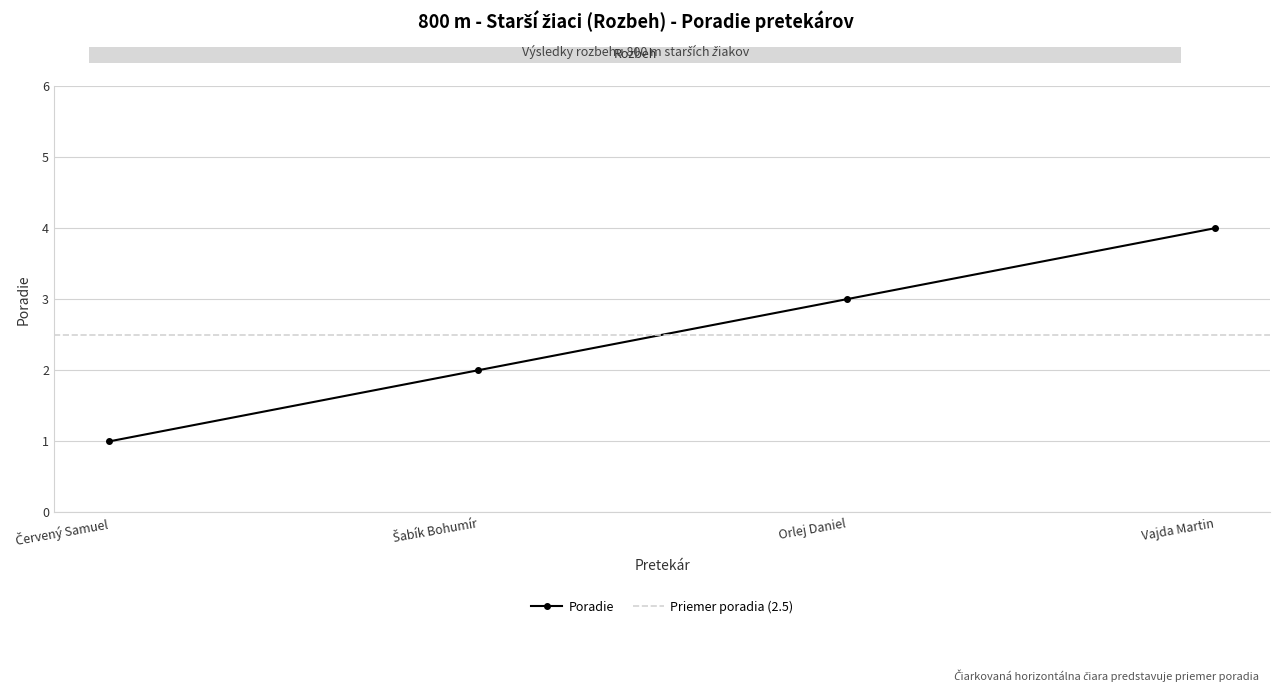

Read the value at Vajda Martin.

4